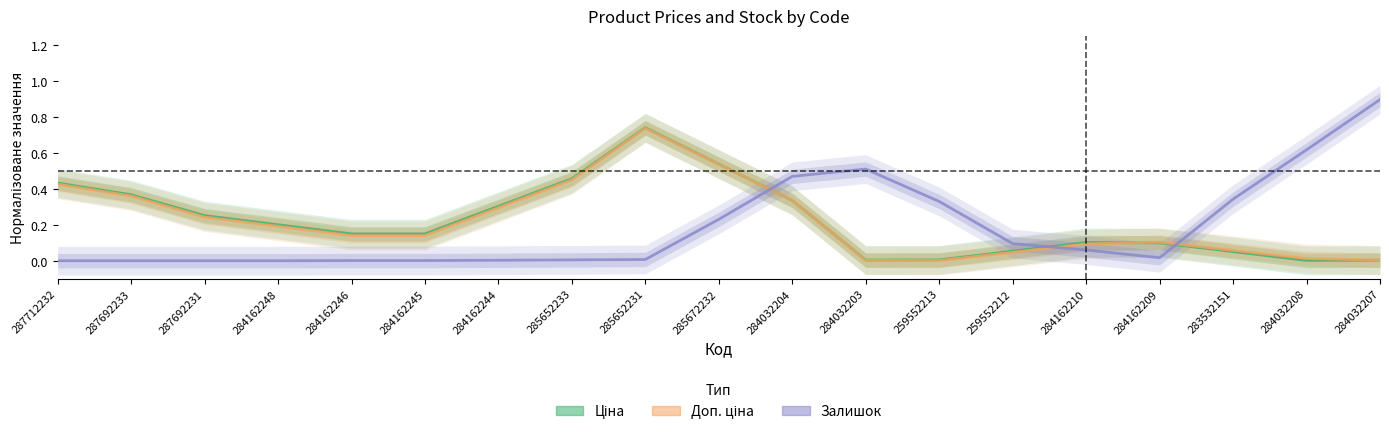

What is the total value across all series at 287692233?

0.7